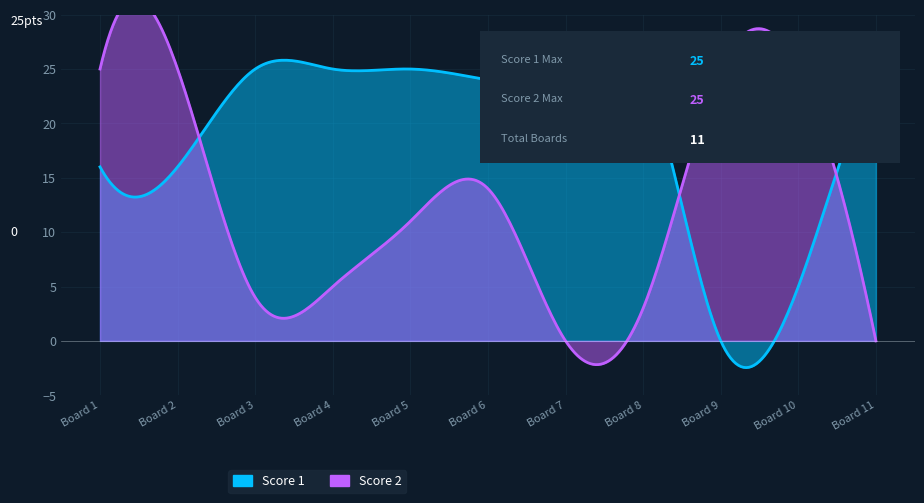

Is the value of Score 2 at 5 greater than the value of Score 1 at 5?

No